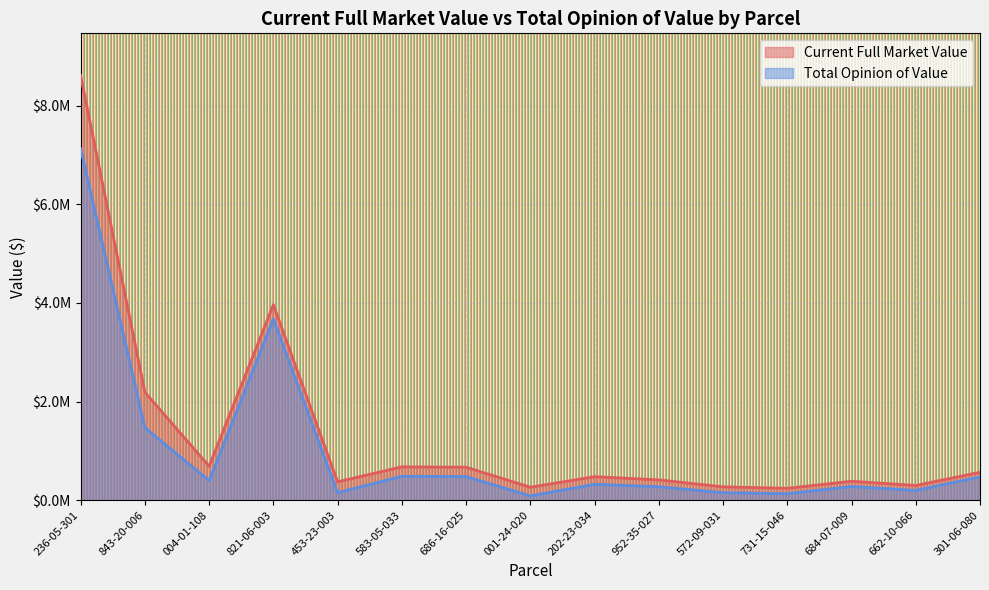

Reading left to right, what are all the values shown in this chart?

Current Full Market Value: 8609400	2189900	686800	3965100	370200	674000	667000	260600	474600	409900	268800	238900	381900	296000	563900
Total Opinion of Value: 7125000	1469300	395517	3675000	150000	482700	477000	85000	320400	270000	150000	130000	275000	196000	470000